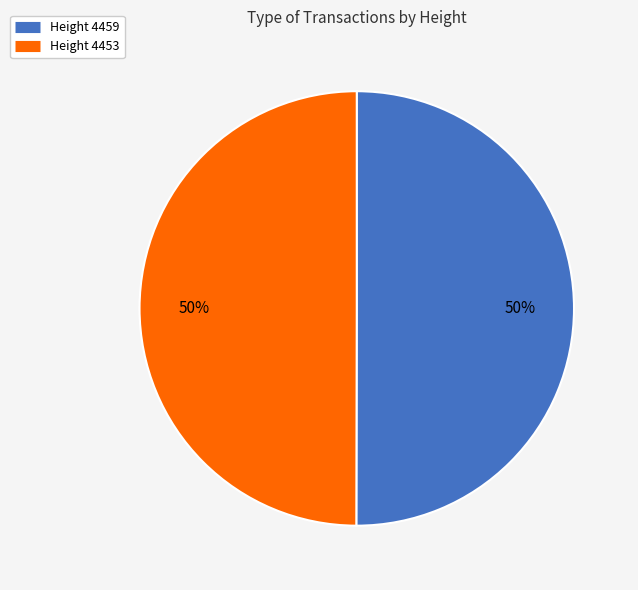

How many segments does this pie chart have?

2